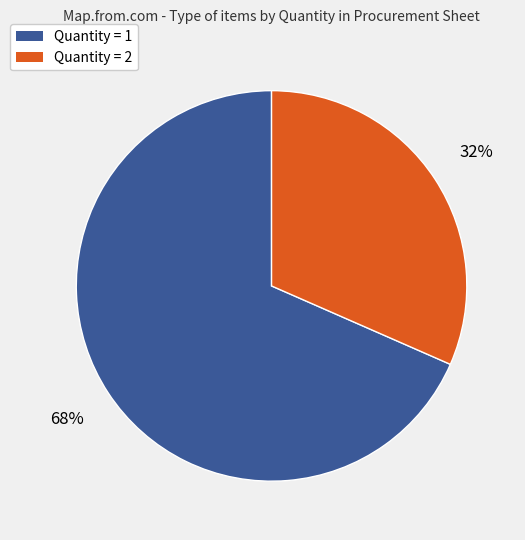

Is there a majority slice in this chart?

Yes